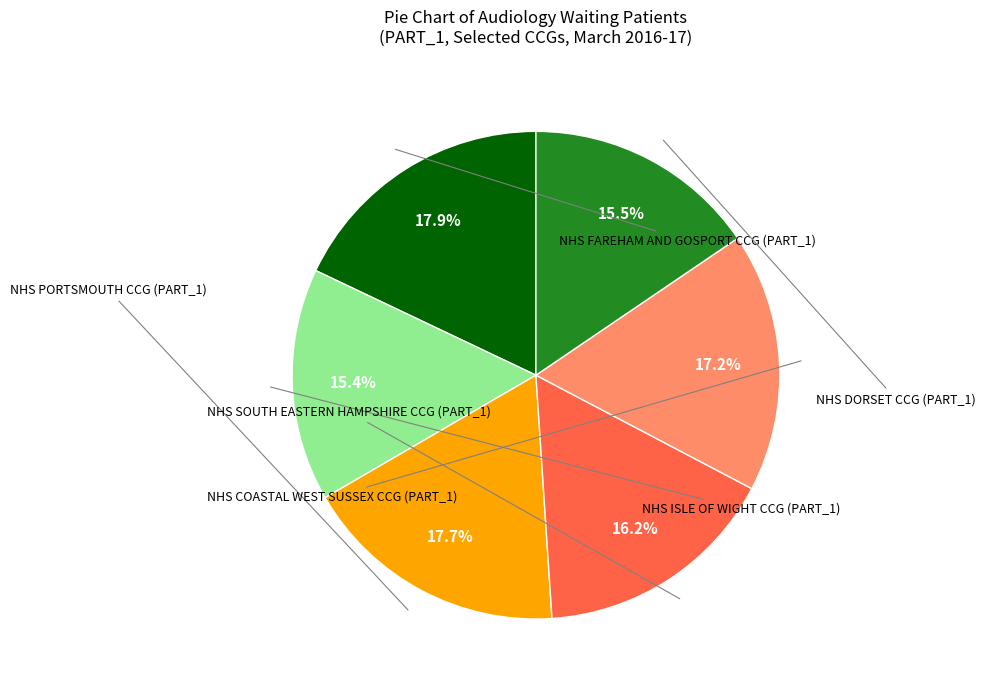

Is there any slice that represents more than half of the pie?

No